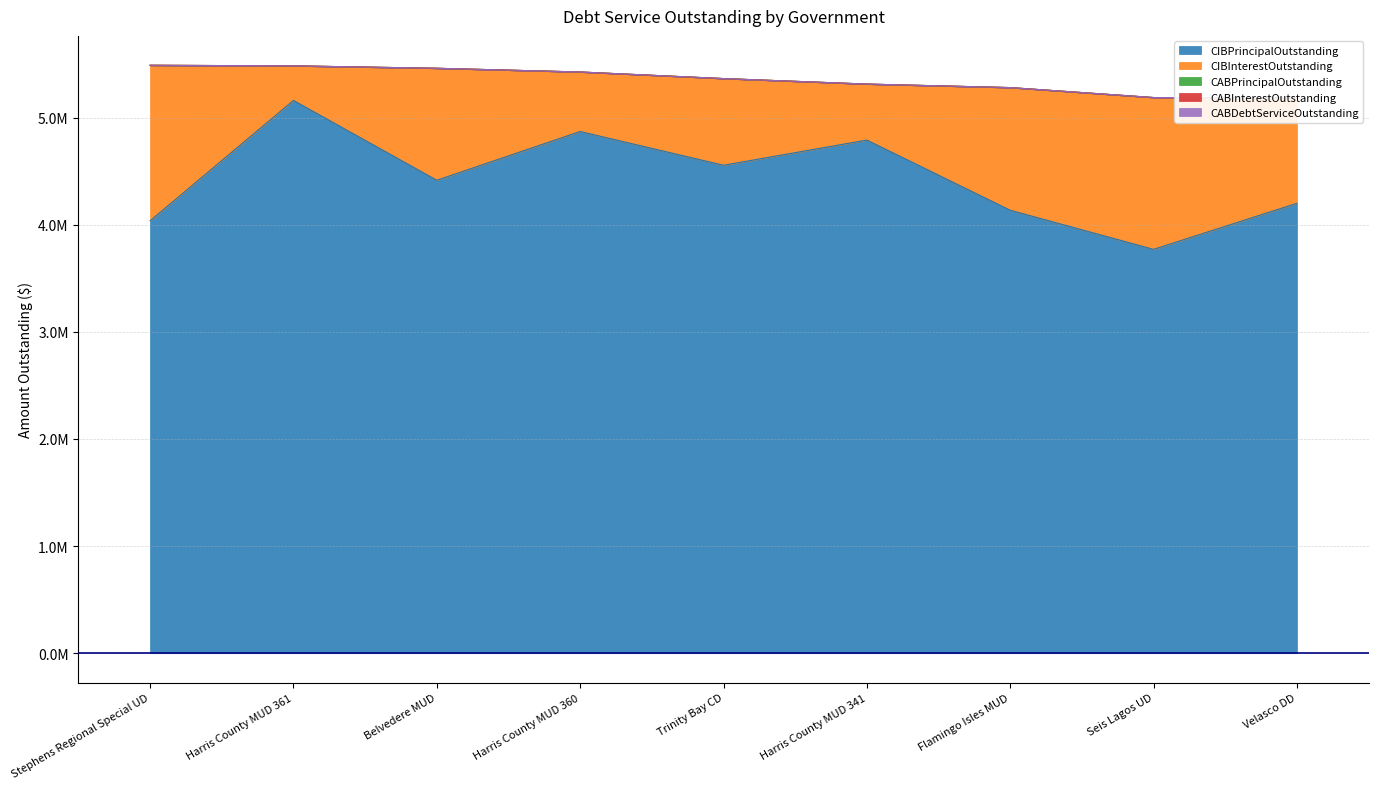

True or false: CABInterestOutstanding and CABPrincipalOutstanding cross at least once.

False